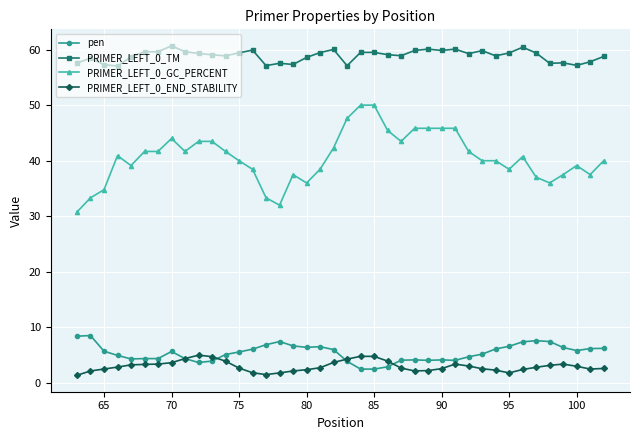

Count the number of data series in this chart.

4